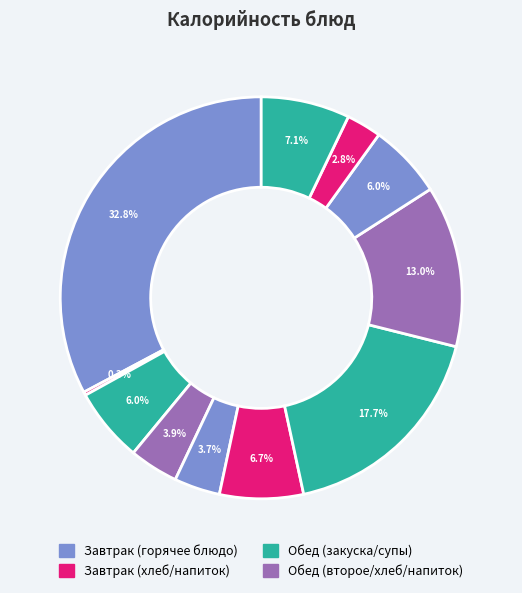

How many segments does this pie chart have?

11